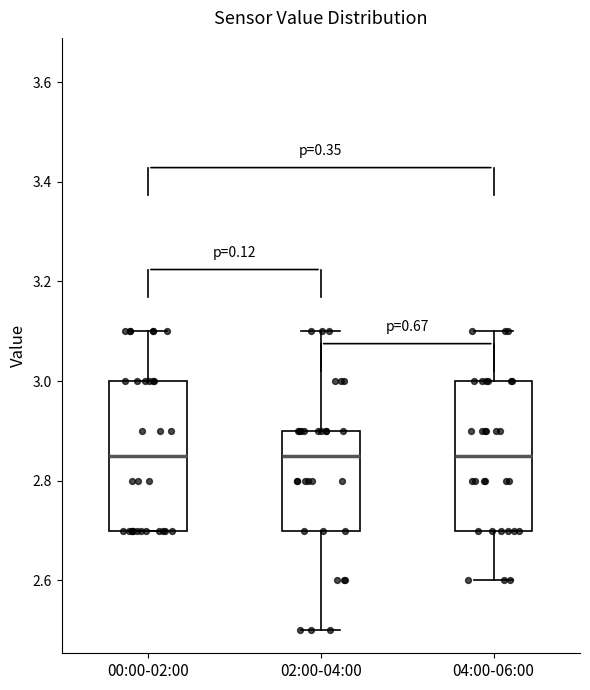

Where does the median line of the box for 00:00-02:00 sit on the y-axis? The values are not printed on the chart, so give them approximately, as read against the axis.

2.86